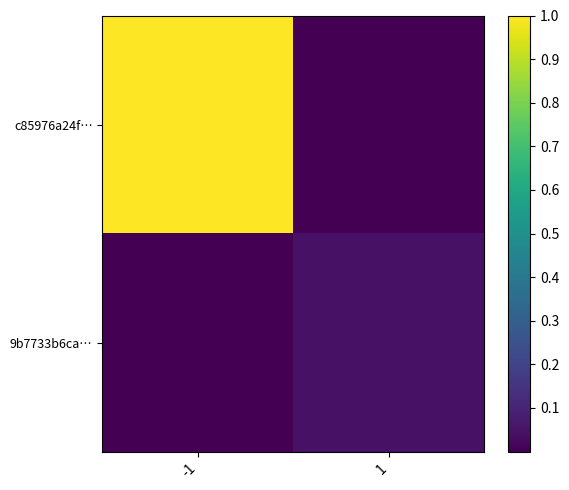

Rank the series at -1 from highest to lowest value.

c85976a24f…, 9b7733b6ca…